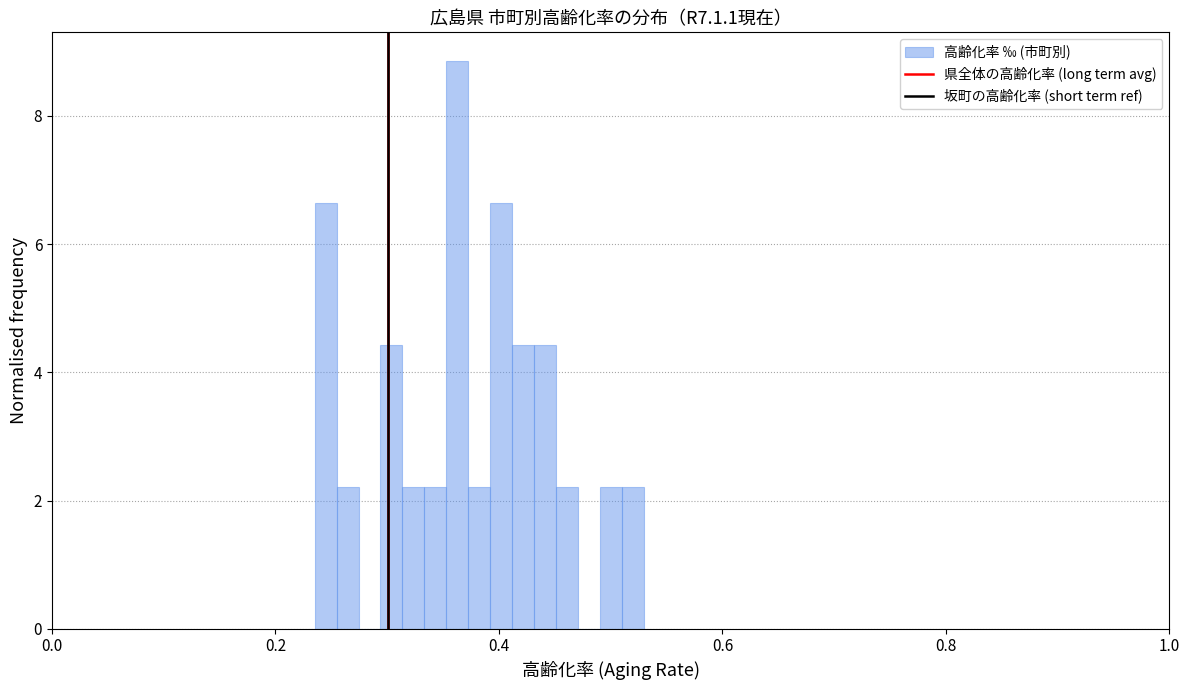

Read against the x-axis, roughly where is the centre of the tallest bar?

0.36